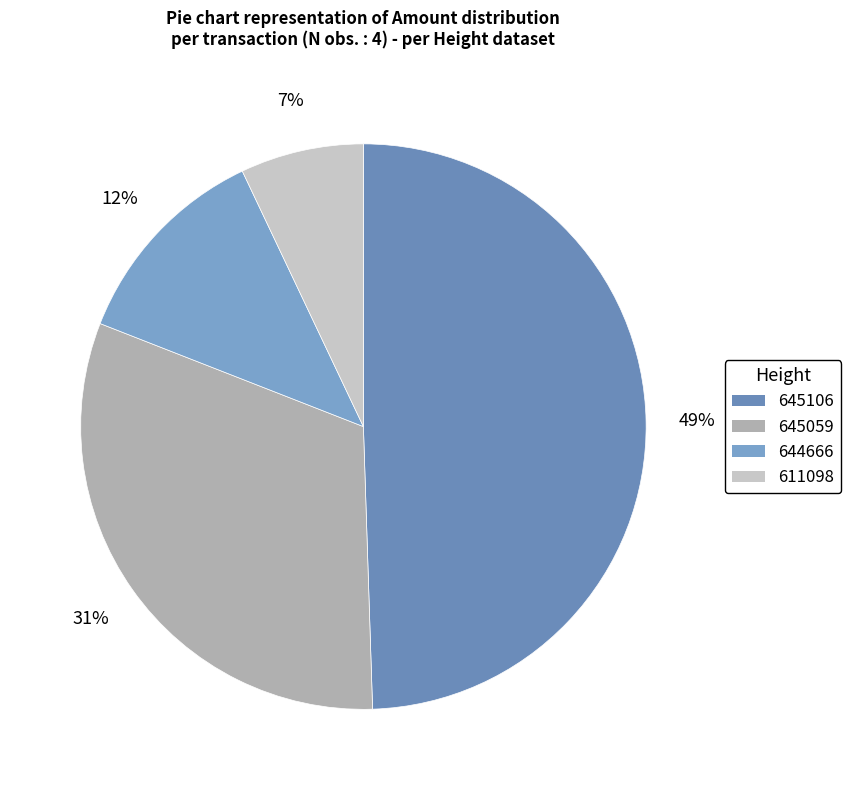

To the nearest percent, what is the difference between the largest and smallest slice percentages?

42%